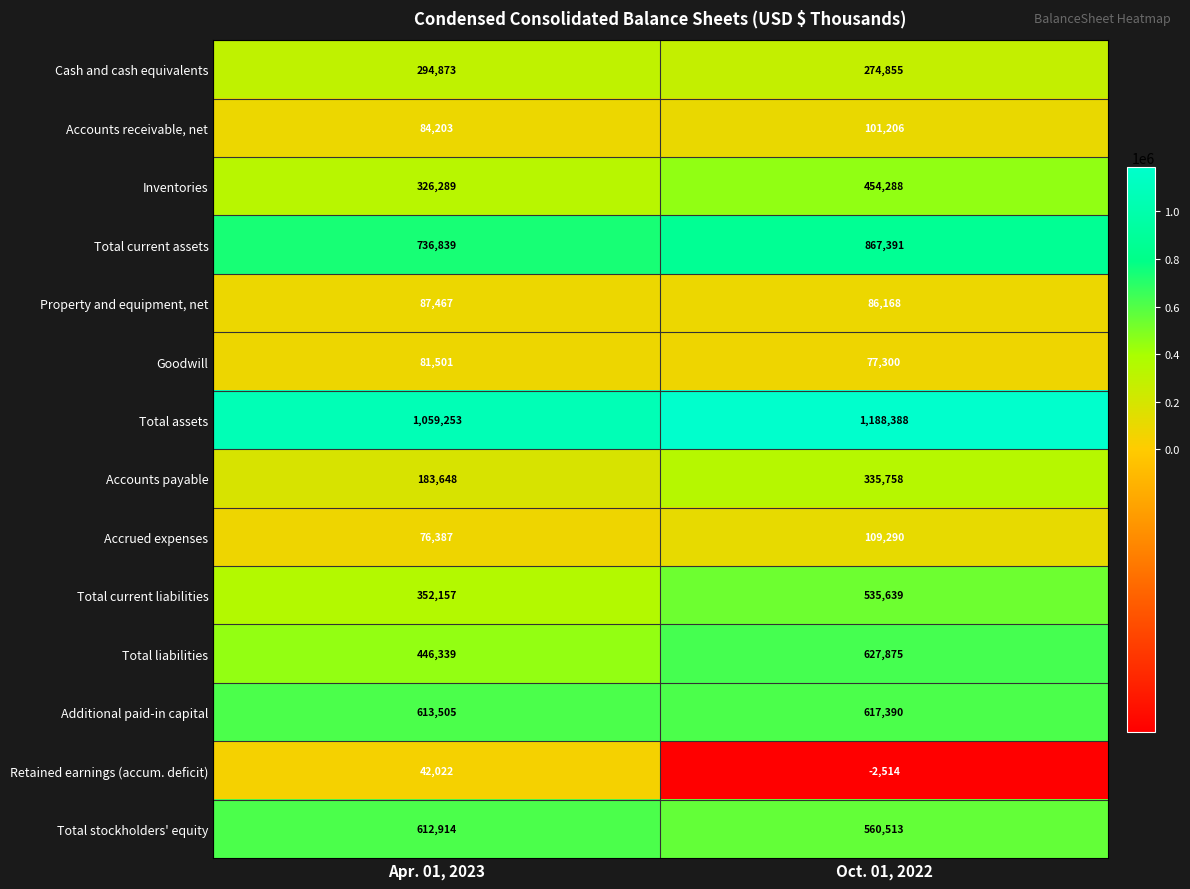

What is the average value of the Total liabilities series?

537107